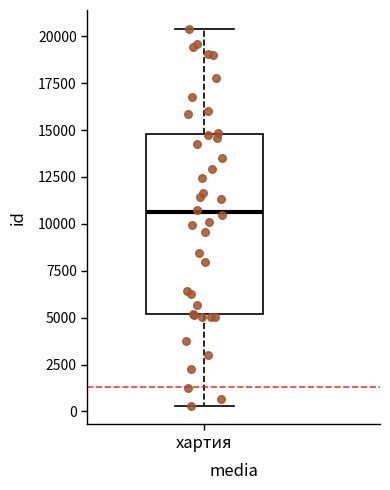

Transcribe this box plot: give where the median line is, the range the box spans, and where the two whiskers end, as read against the y-axis. The values are not printed on the chart, so give them approximately, as read against the axis.

median 10500, box 5000 to 15000, whiskers 500 to 20500